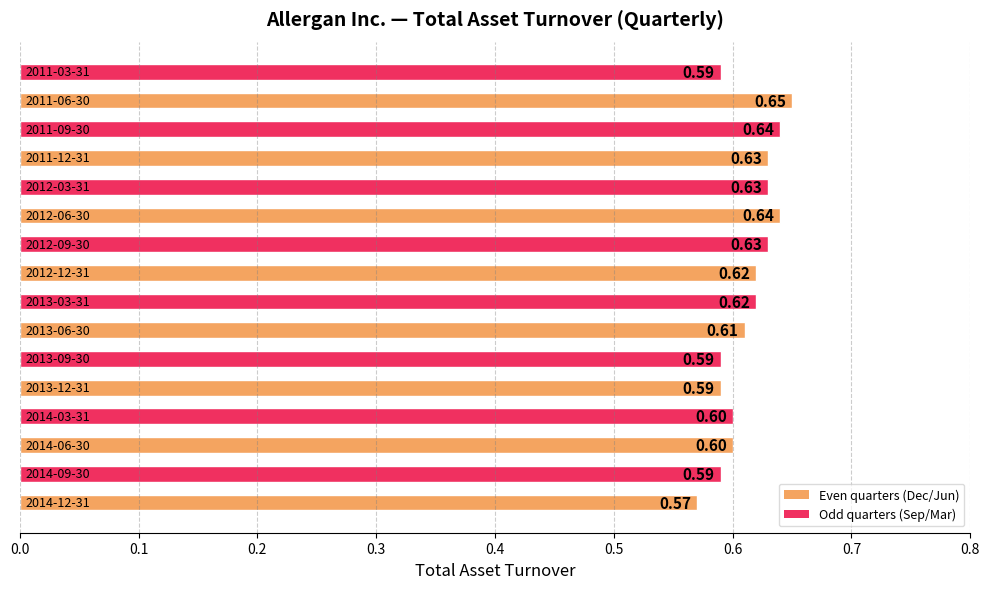

What is the average value?

0.6